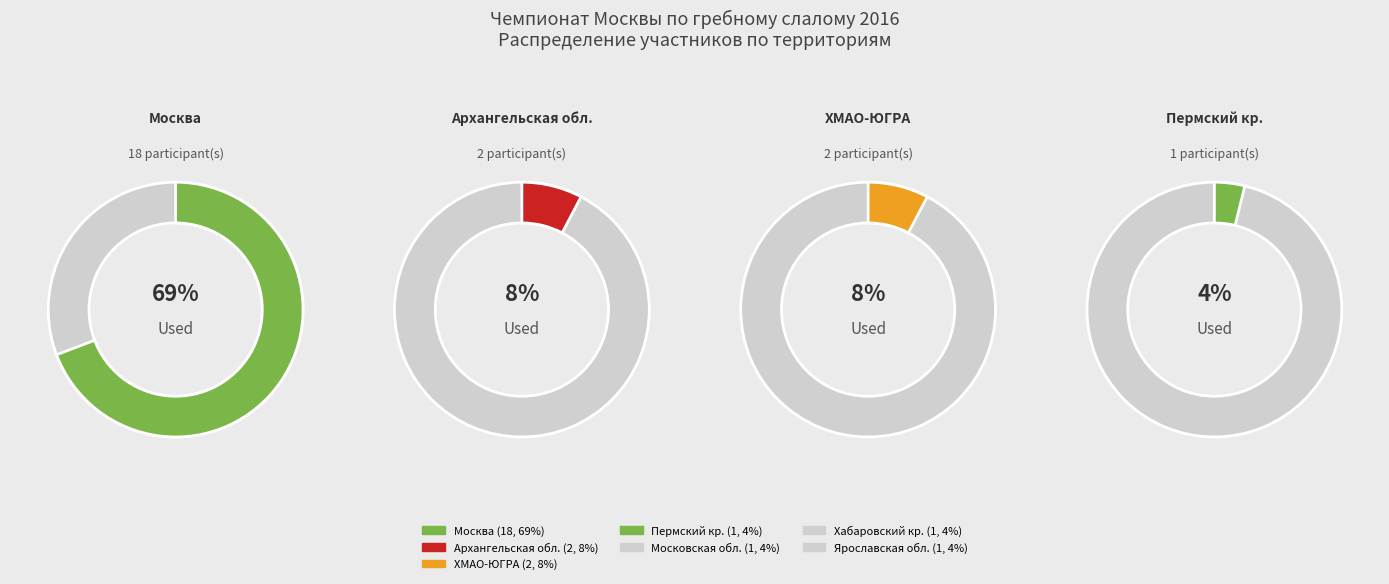

To the nearest percent, what portion does Московская обл. represent?

4%